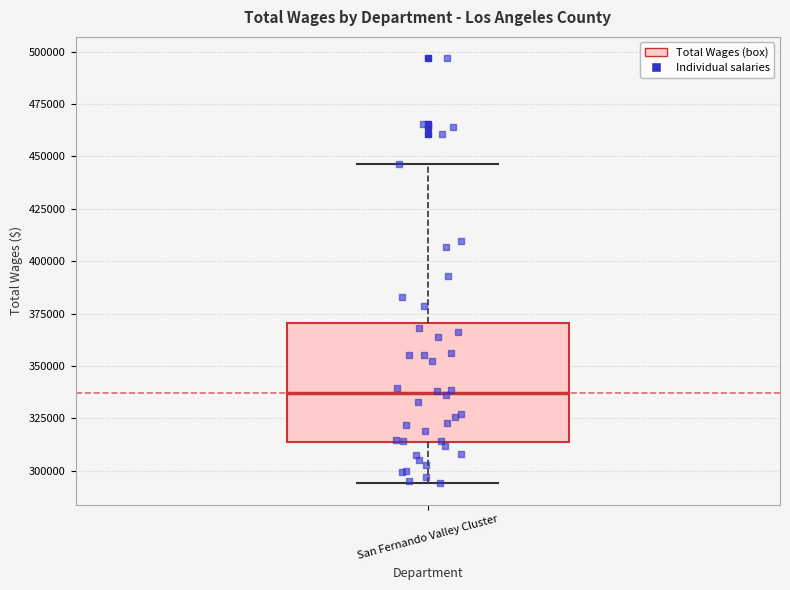

Read this box plot against the y-axis: the position of the median line, the range covered by the box, and the ends of both whiskers. The values are not printed on the chart, so give them approximately, as read against the axis.

median 335000, box 315000 to 370000, whiskers 295000 to 445000